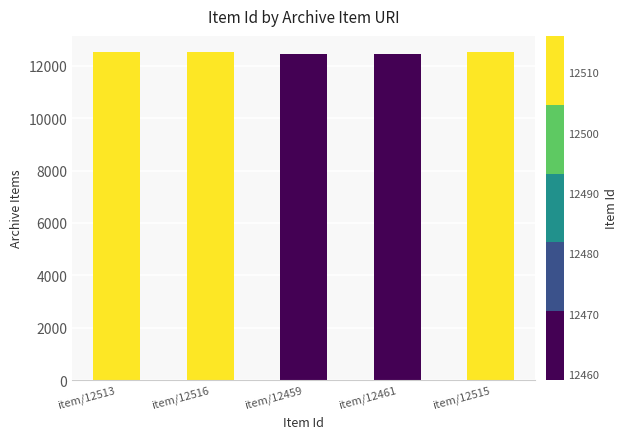

What is the average value?

12493